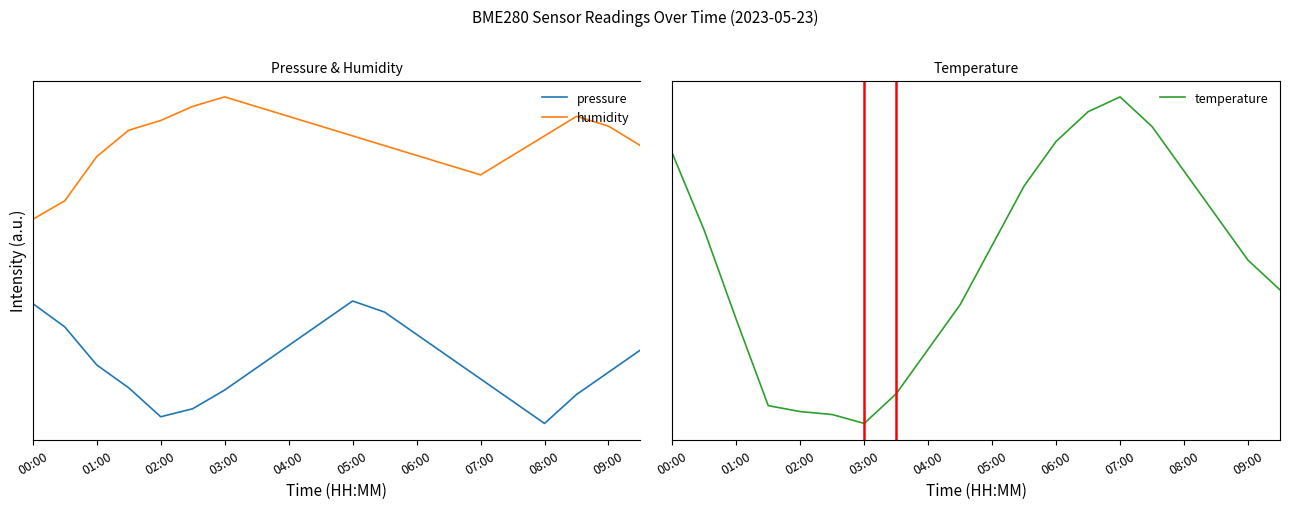

Is the value of humidity at 15 greater than the value of temperature at 19?

Yes